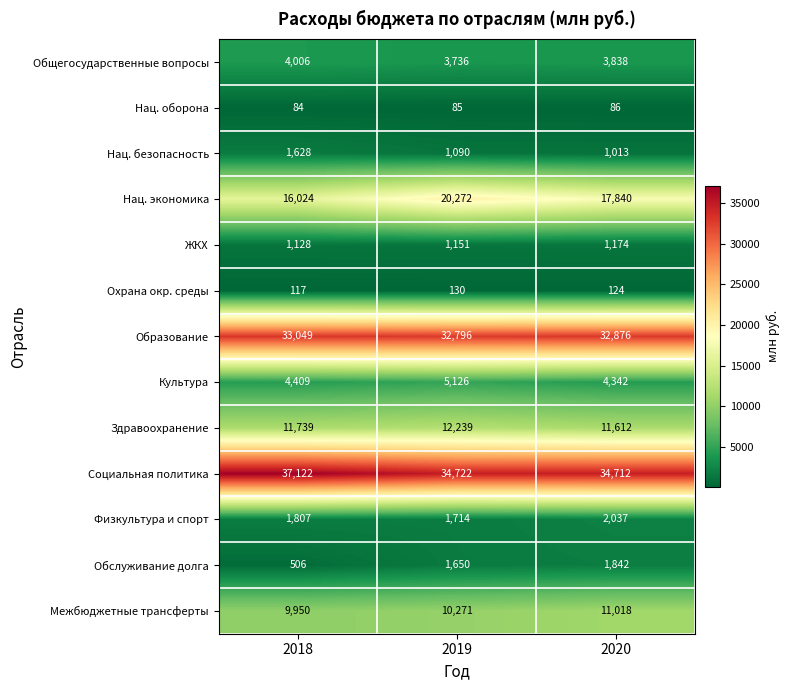

List the labels in order of Культура value, smallest first.

2020, 2018, 2019